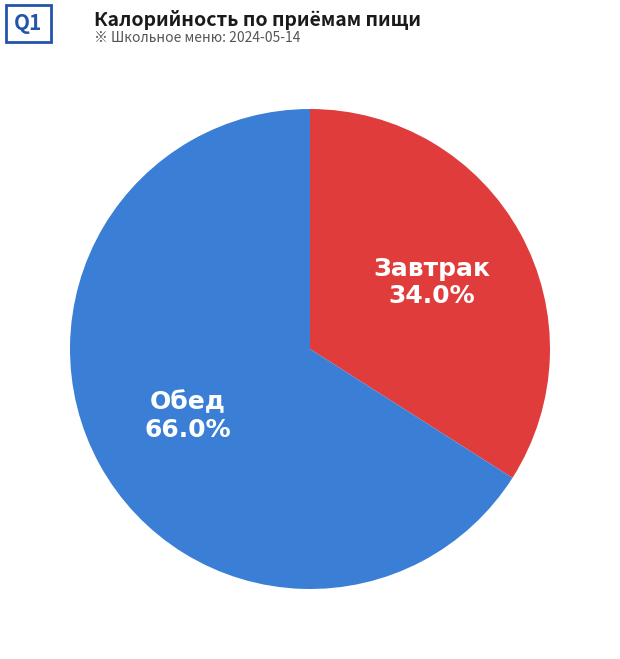

Is there any slice that represents more than half of the pie?

Yes